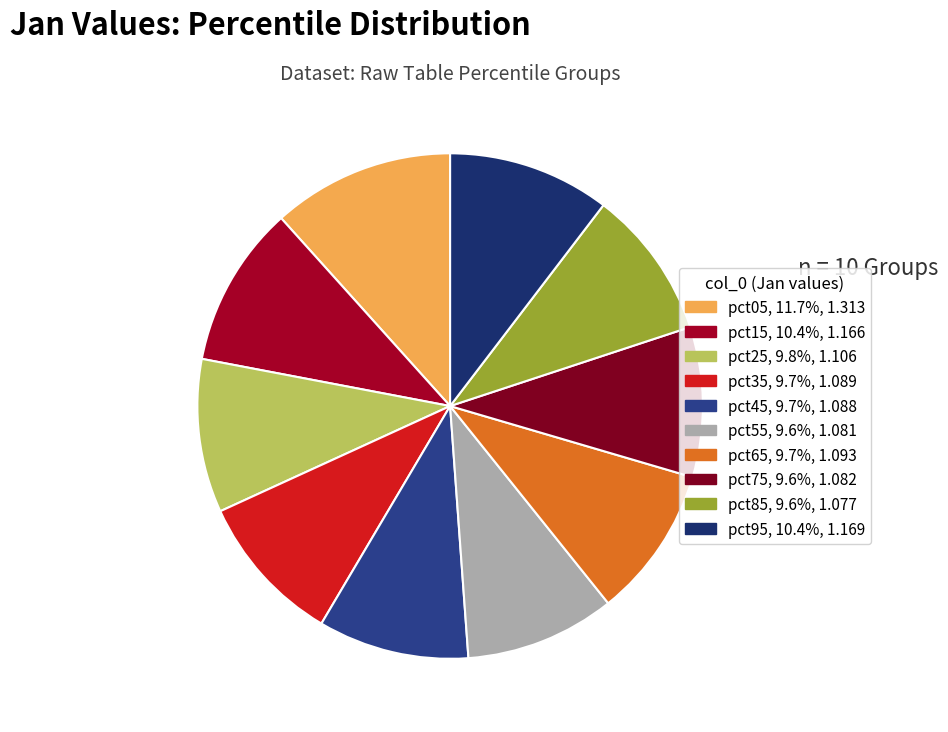

Is there any slice that represents more than half of the pie?

No